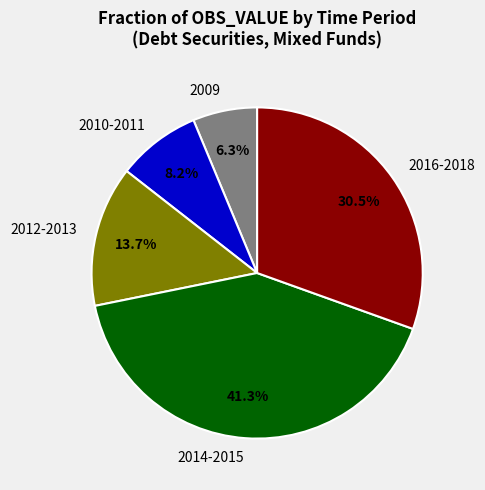

How much of the chart is everything except 2010-2011?

91.8%